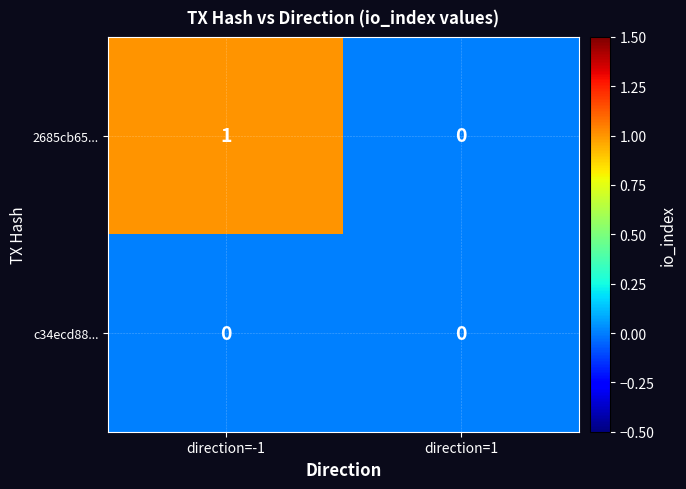

At which category does the chart reach its peak across all series?

direction=-1